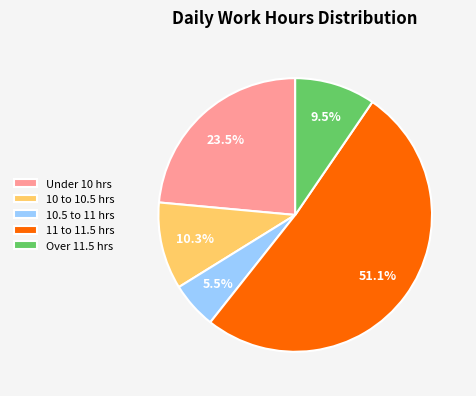

Rank the categories by value from lowest to highest.

10.5 to 11 hrs, Over 11.5 hrs, 10 to 10.5 hrs, Under 10 hrs, 11 to 11.5 hrs